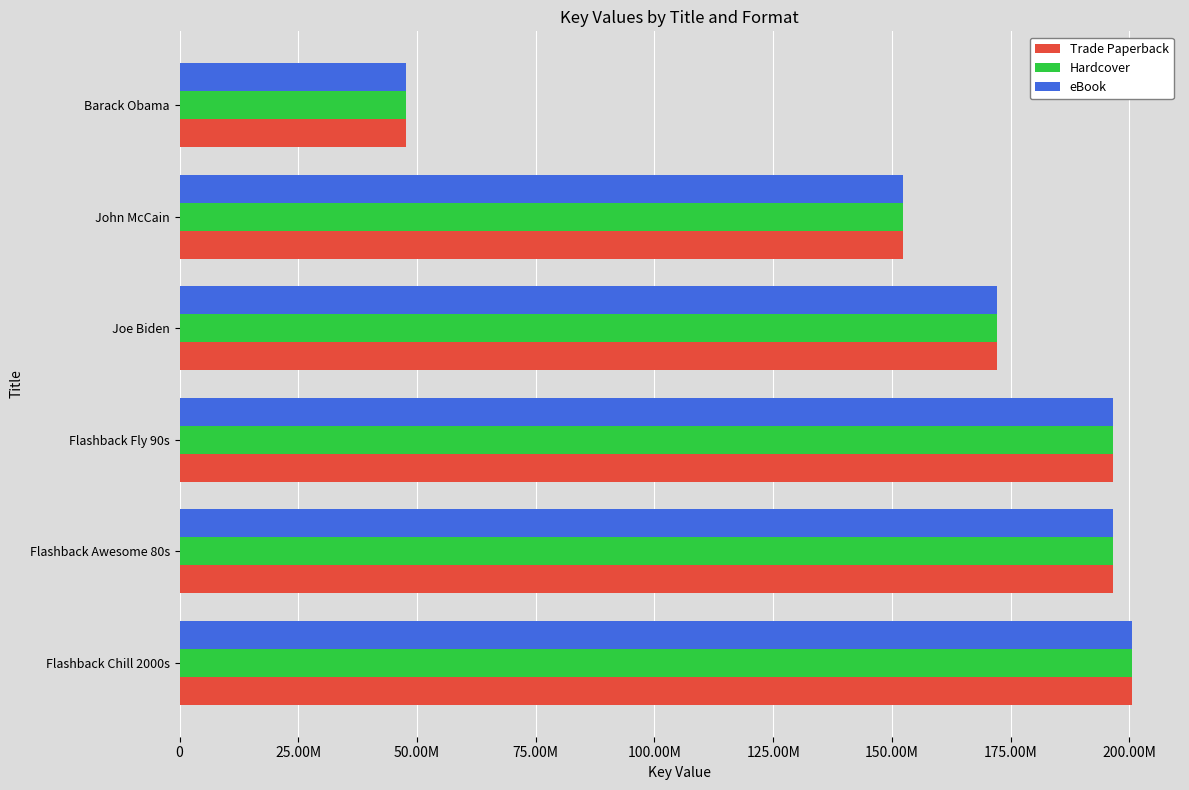

What are all the series names shown in the legend?

Trade Paperback, Hardcover, eBook